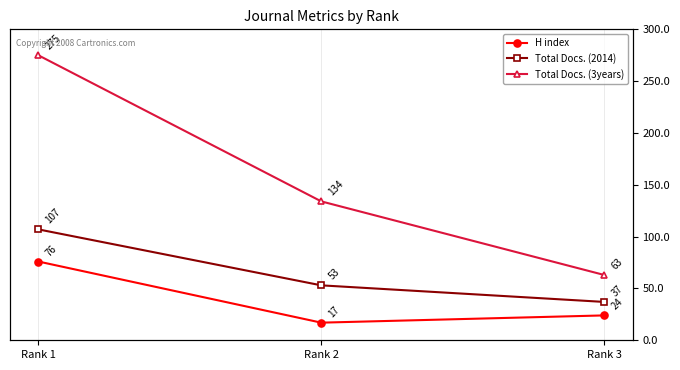

What are all the series names shown in the legend?

H index, Total Docs. (2014), Total Docs. (3years)